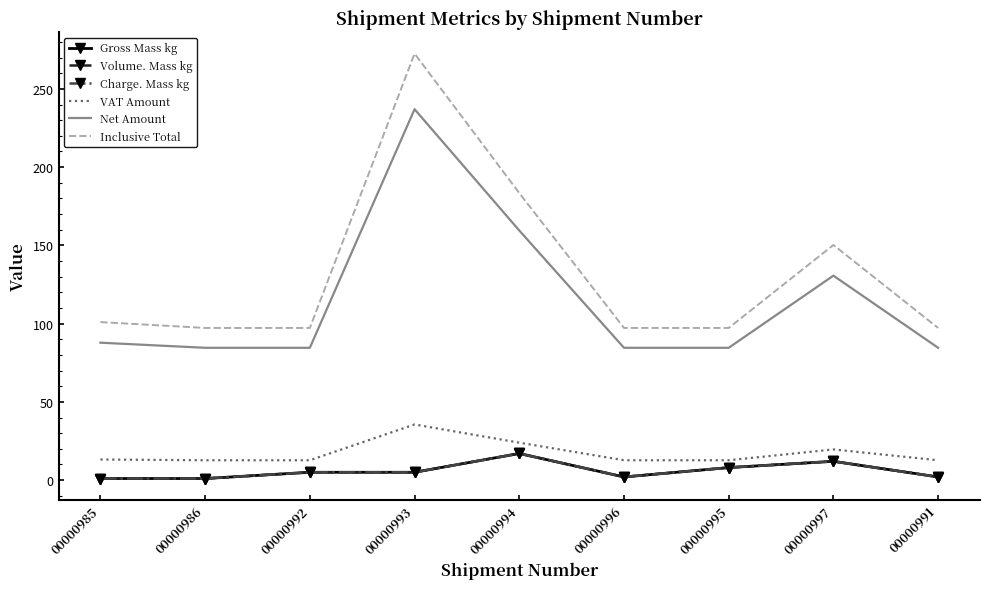

What is the label of the 2nd point from the right?

00000997